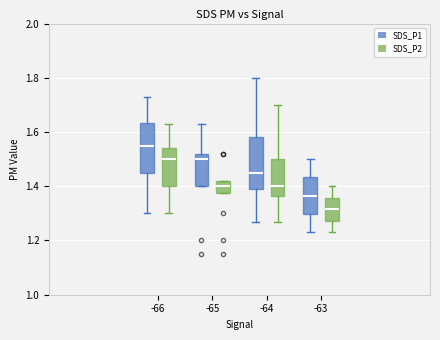

Reading left to right, read every box against the y-axis: the position of its median line, the range the box covers, and the ends of its whiskers. The values are not printed on the chart, so give them approximately, as read against the axis.

-66 (SDS_P1): median 1.56, box 1.46 to 1.64, whiskers 1.30 to 1.74
-66 (SDS_P2): median 1.50, box 1.40 to 1.54, whiskers 1.30 to 1.64
-65 (SDS_P1): median 1.50, box 1.40 to 1.52, whiskers 1.40 to 1.64
-65 (SDS_P2): median 1.40, box 1.38 to 1.42, whiskers 1.38 to 1.42
-64 (SDS_P1): median 1.46, box 1.40 to 1.58, whiskers 1.28 to 1.80
-64 (SDS_P2): median 1.40, box 1.36 to 1.50, whiskers 1.28 to 1.70
-63 (SDS_P1): median 1.36, box 1.30 to 1.44, whiskers 1.24 to 1.50
-63 (SDS_P2): median 1.32, box 1.28 to 1.36, whiskers 1.24 to 1.40